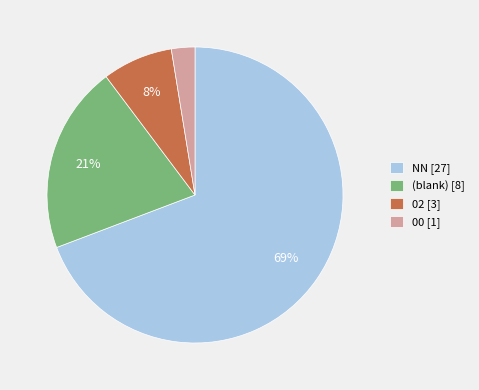

To the nearest percent, what is the difference between the (blank) [8] and 02 [3] slice percentages?

13%